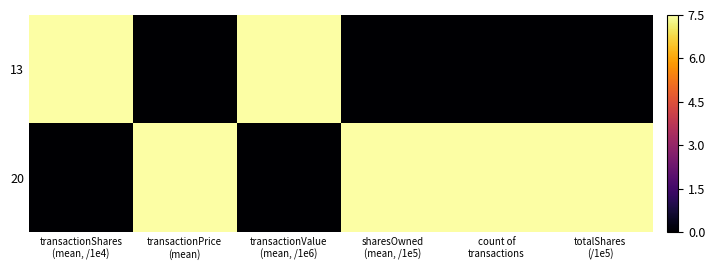

How many distinct data groups are displayed?

2